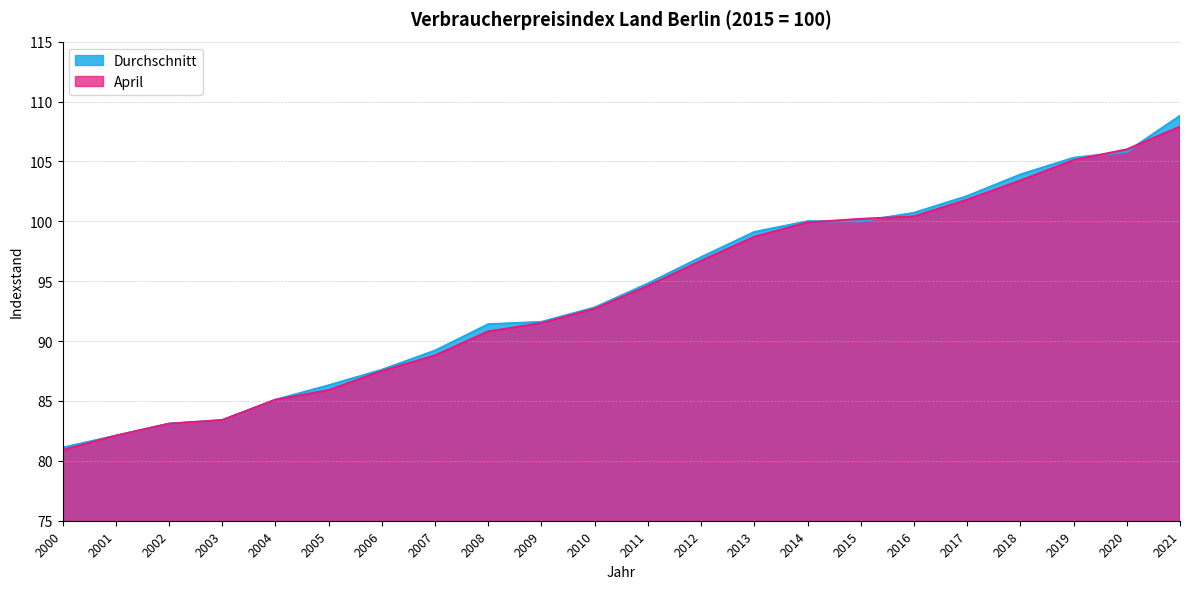

Rank the categories by Durchschnitt value from lowest to highest.

2000, 2001, 2002, 2003, 2004, 2005, 2006, 2007, 2008, 2009, 2010, 2011, 2012, 2013, 2014, 2015, 2016, 2017, 2018, 2019, 2020, 2021